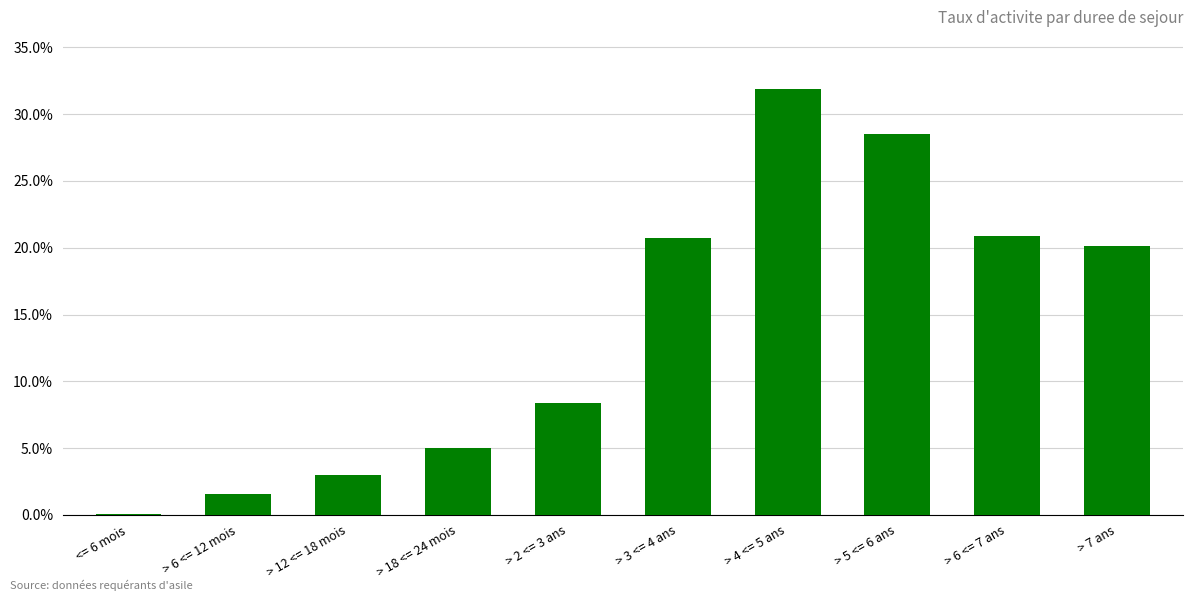

What position from the left is > 7 ans?

10